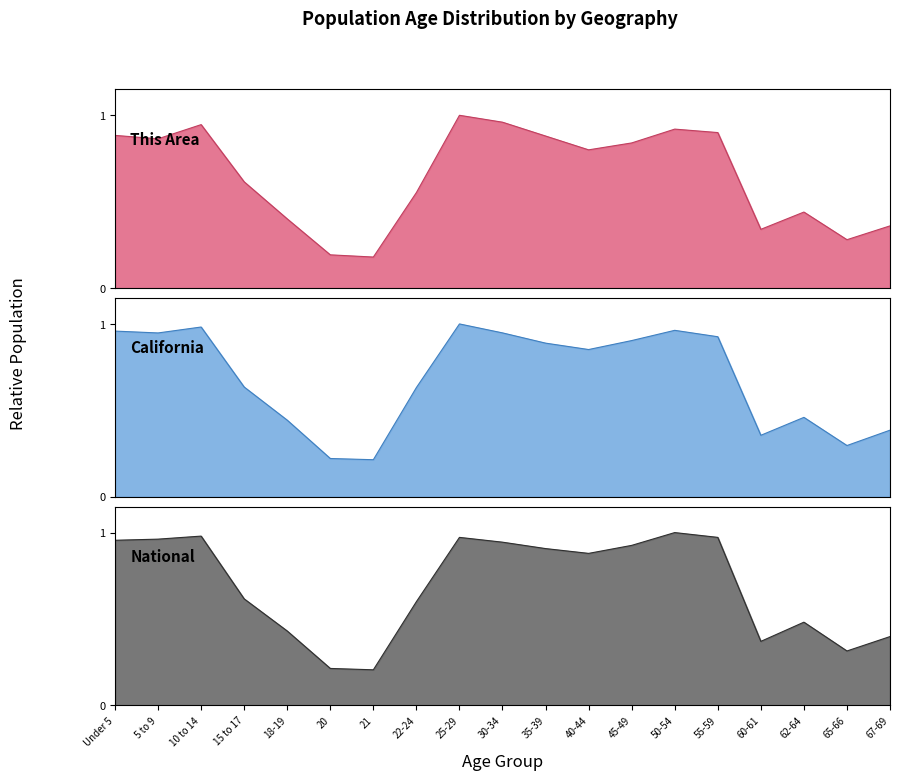

What is the minimum value for This Area?

0.2